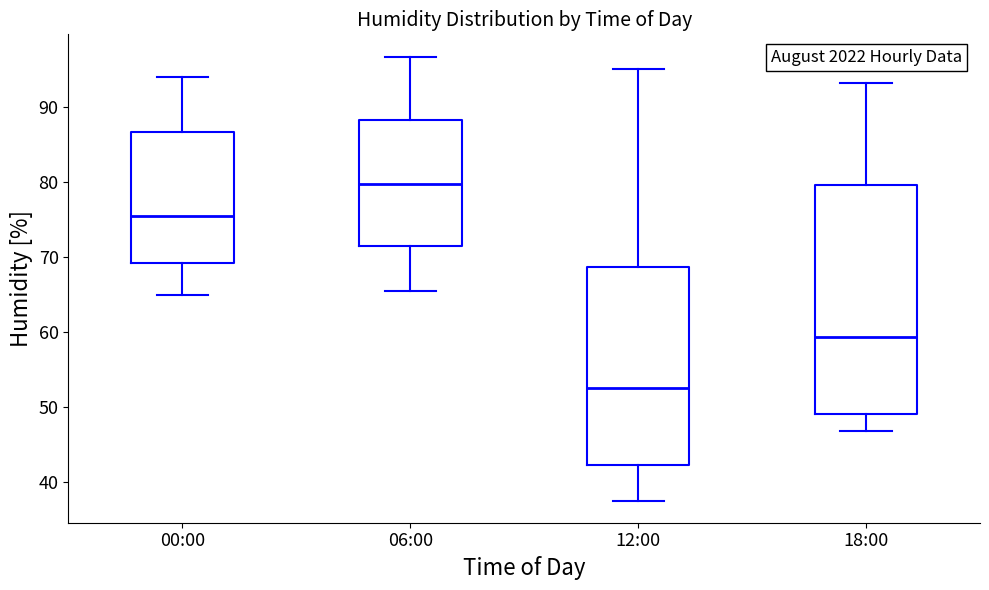

Which box has the lowest median line?

12:00